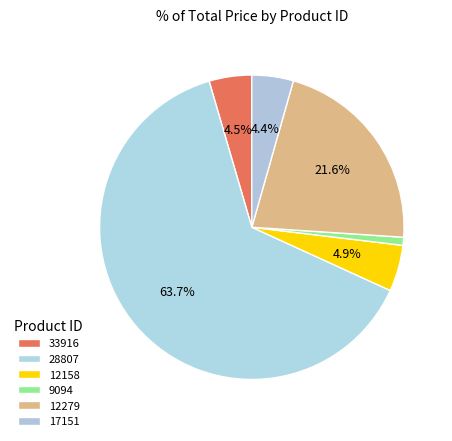

Which slice is the largest?

28807